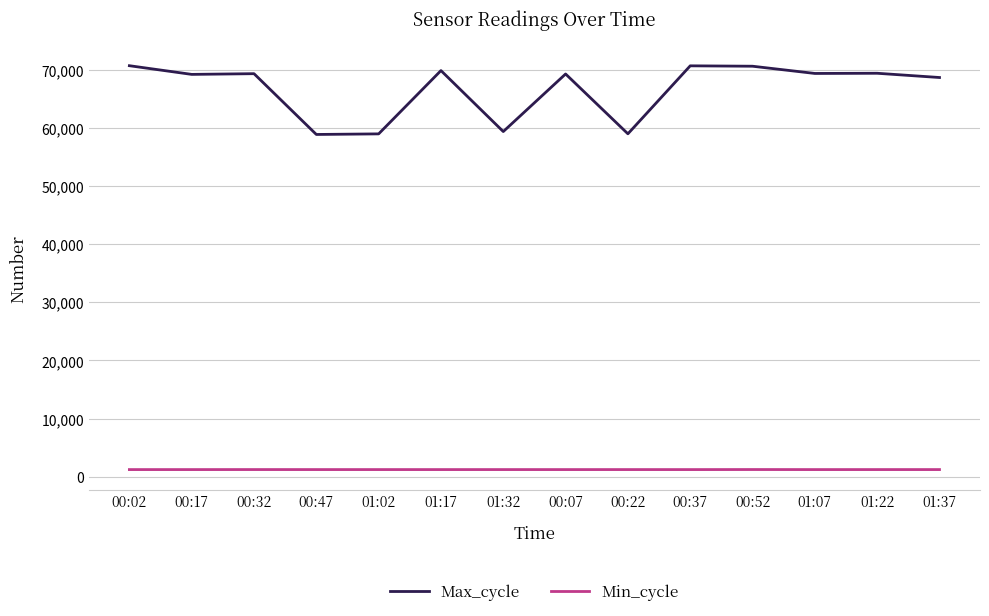

True or false: Max_cycle and Min_cycle cross at least once.

False